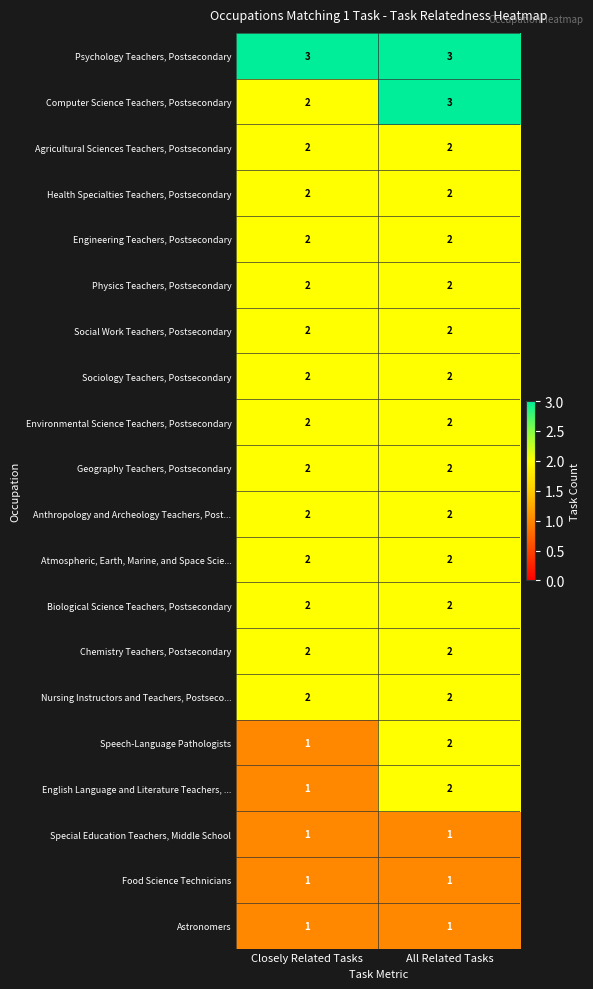

The Computer Science Teachers, Postsecondary series shows 4 at All Related Tasks. True or false?

False